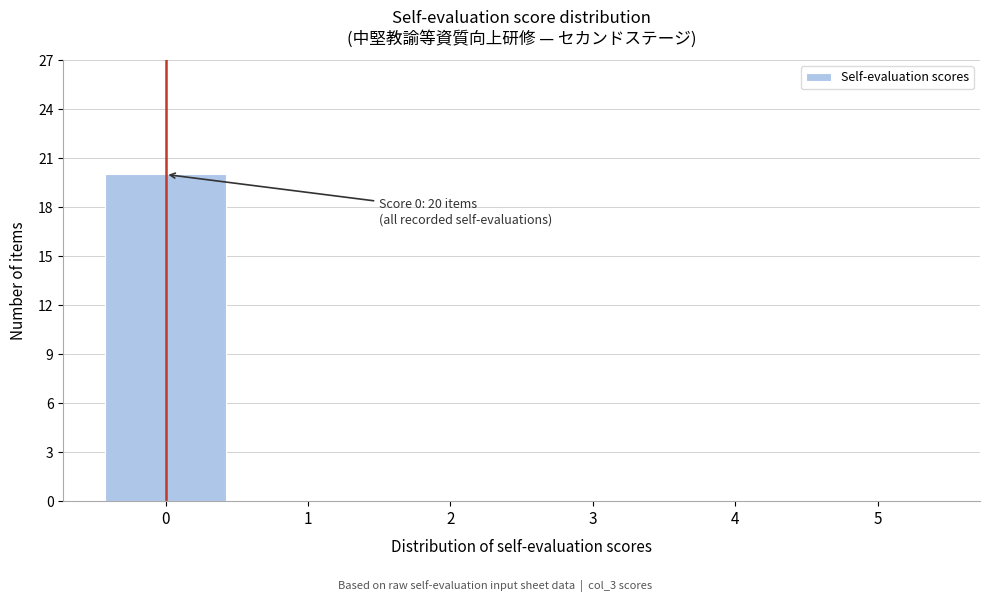

Reading right to left, extract all data points from this chart.

5=0	4=0	3=0	2=0	1=0	0=20